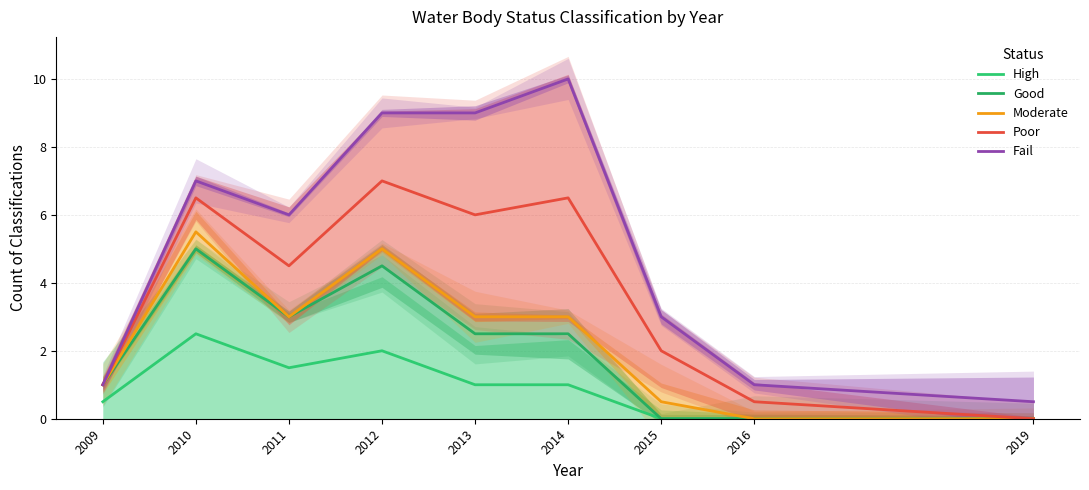

What is the difference between the maximum and minimum values in the Fail series?

9.5